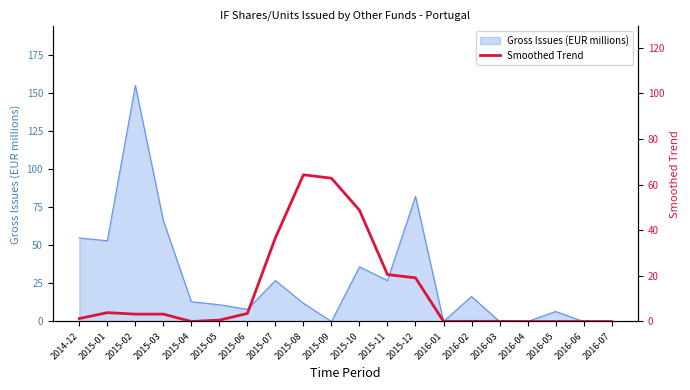

Between 2015-09 and 2016-06, which is larger?

2015-09